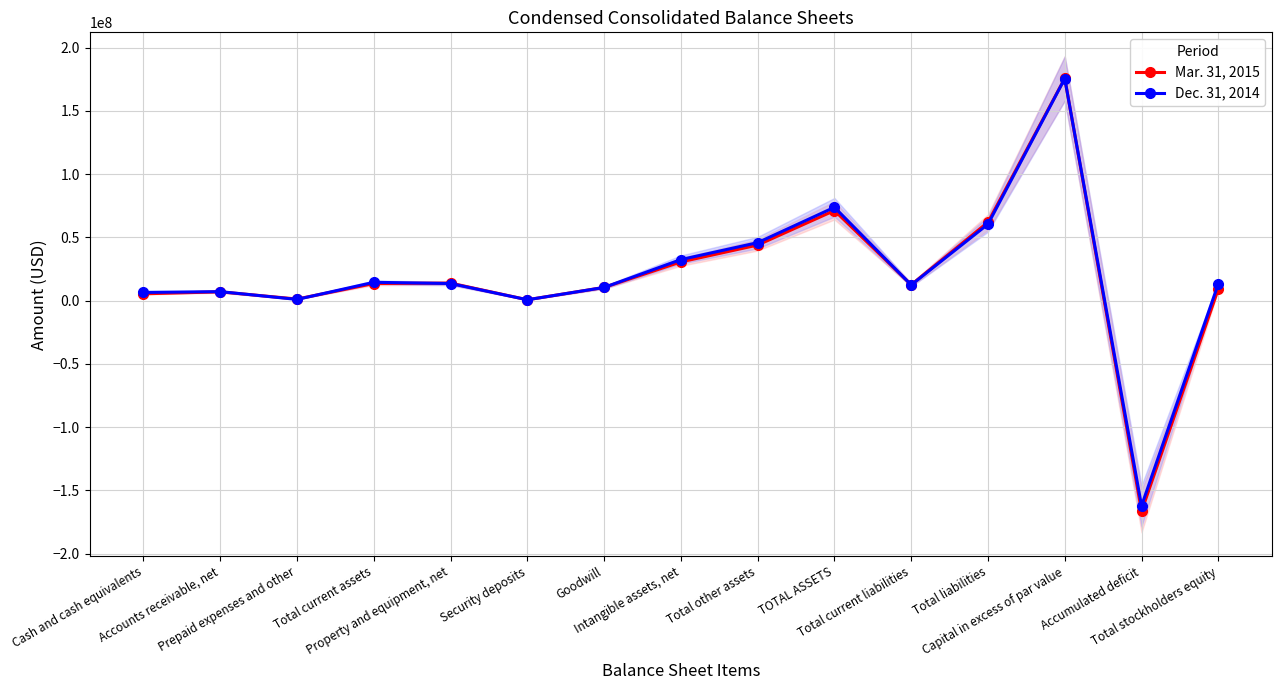

True or false: Dec. 31, 2014 has a value of 21194231 at Total stockholders equity.

False